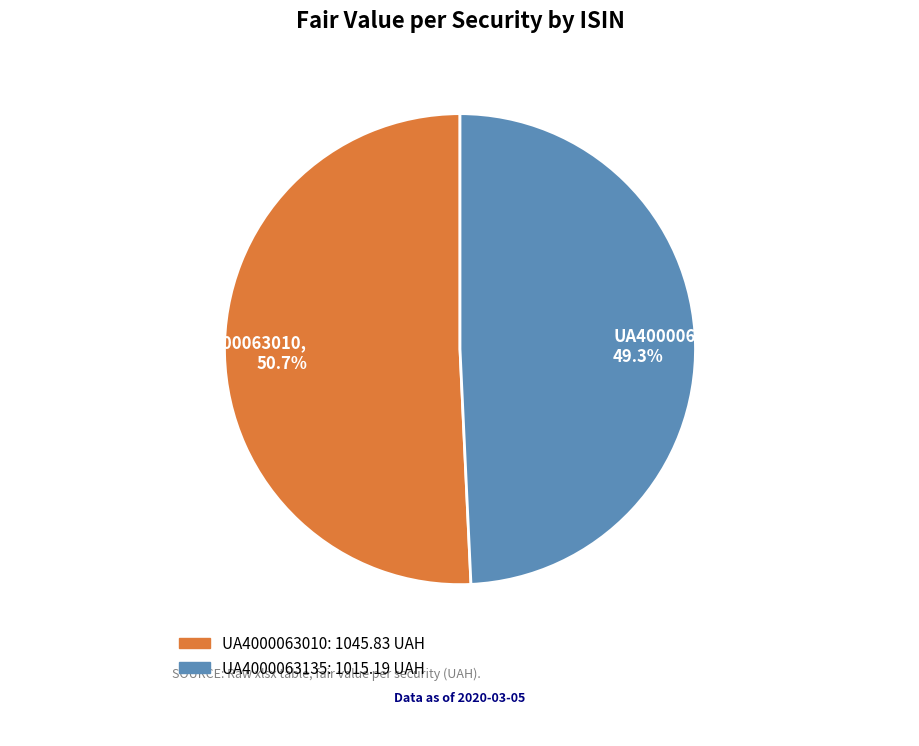

How many segments does this pie chart have?

2